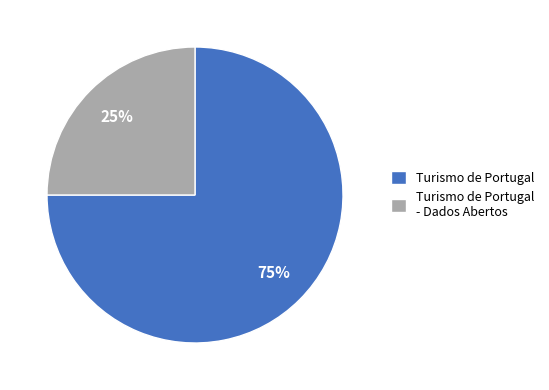

To the nearest percent, what portion does Turismo de Portugal - Dados Abertos represent?

25%